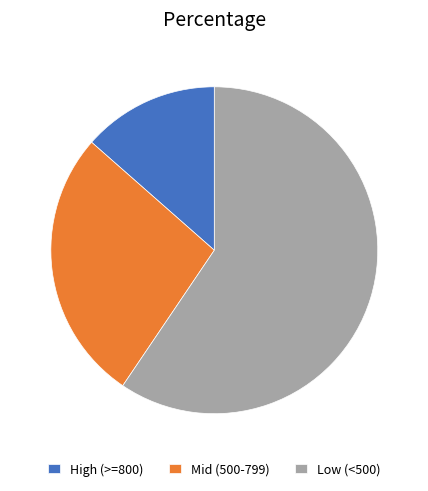

Rank the categories by value from highest to lowest.

Low (<500), Mid (500-799), High (>=800)